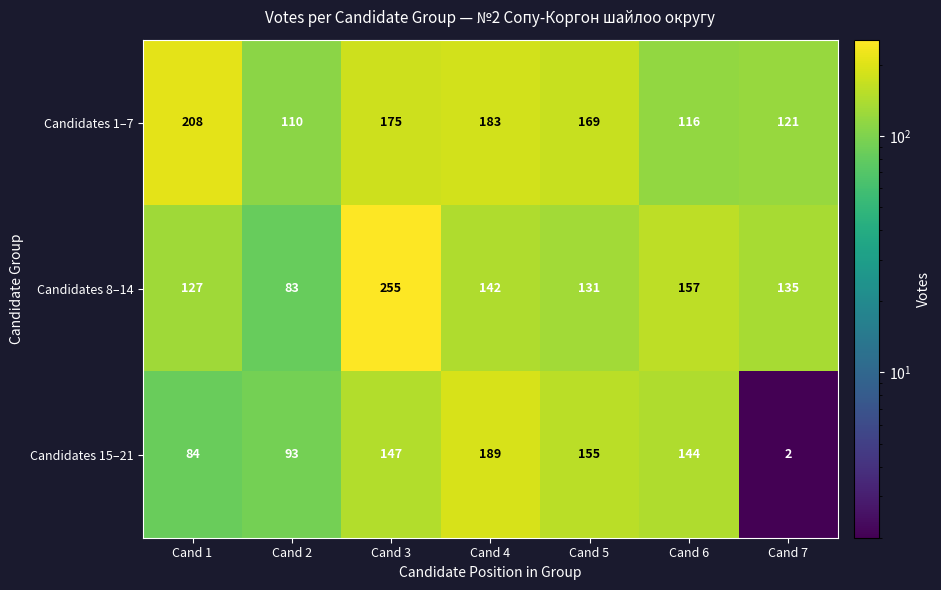

Reading left to right, what are all the values shown in this chart?

Candidates 1–7: Cand 1=208	Cand 2=110	Cand 3=175	Cand 4=183	Cand 5=169	Cand 6=116	Cand 7=121
Candidates 8–14: Cand 1=127	Cand 2=83	Cand 3=255	Cand 4=142	Cand 5=131	Cand 6=157	Cand 7=135
Candidates 15–21: Cand 1=84	Cand 2=93	Cand 3=147	Cand 4=189	Cand 5=155	Cand 6=144	Cand 7=2